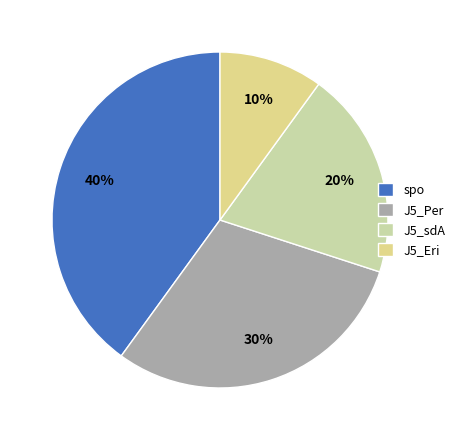

To the nearest percent, what is the difference between the J5_Eri and J5_Per slice percentages?

20%